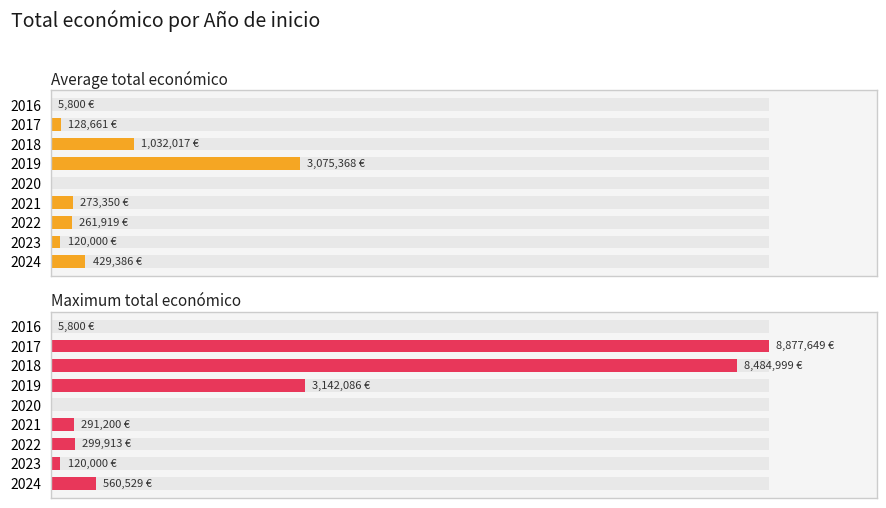

How many data points does each series have?

9